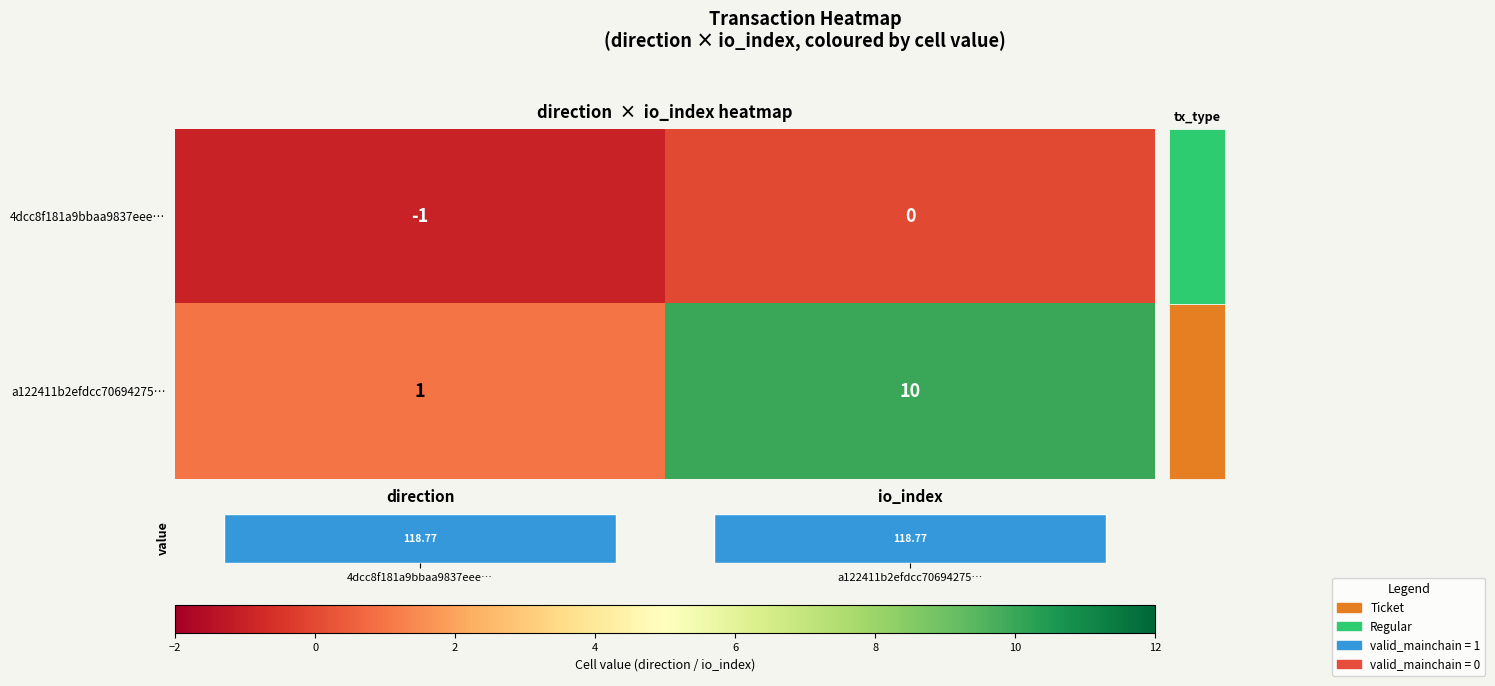

What is the difference between the maximum and minimum values in the 4dcc8f181a9bbaa9837eee… series?

1